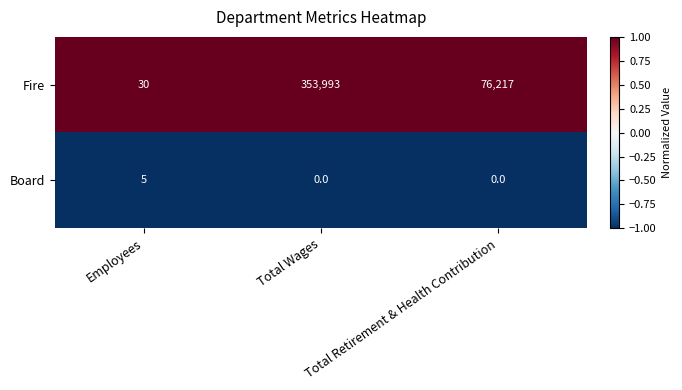

Rank the series by their average value, from highest to lowest.

Fire, Board